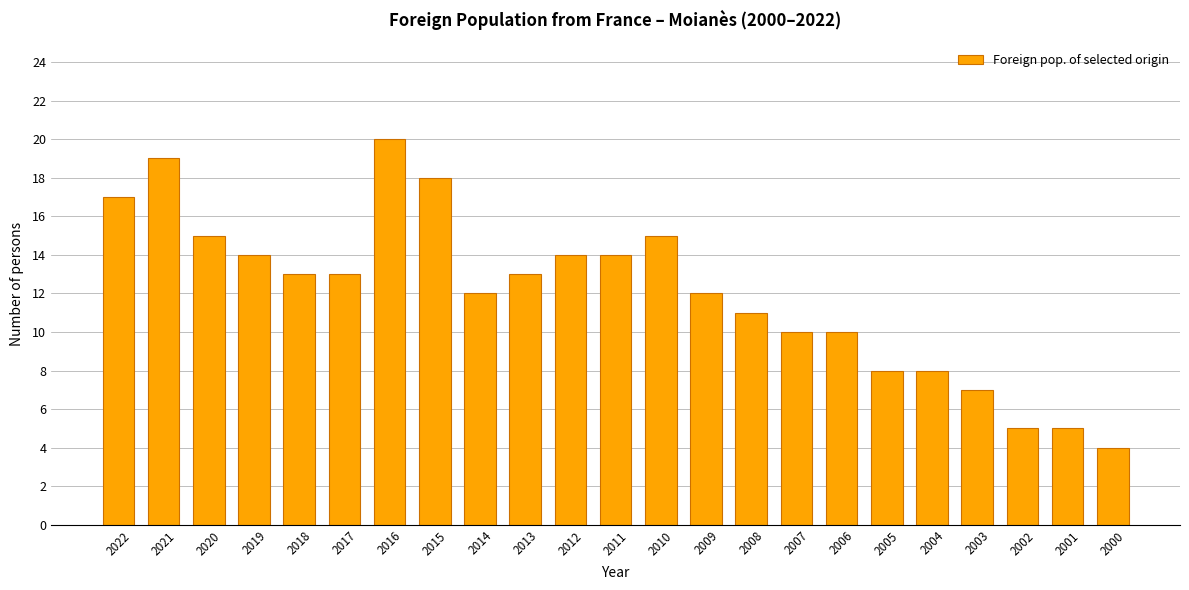

What is the difference between the maximum and second lowest values?

15